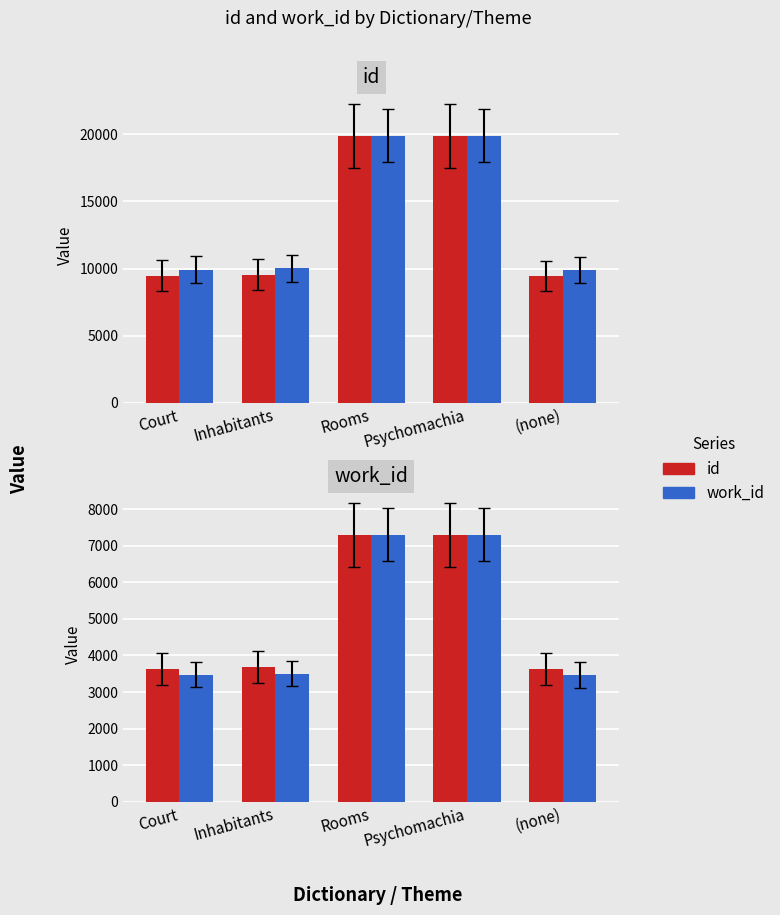

How many data points in work_id are above 3503?

3